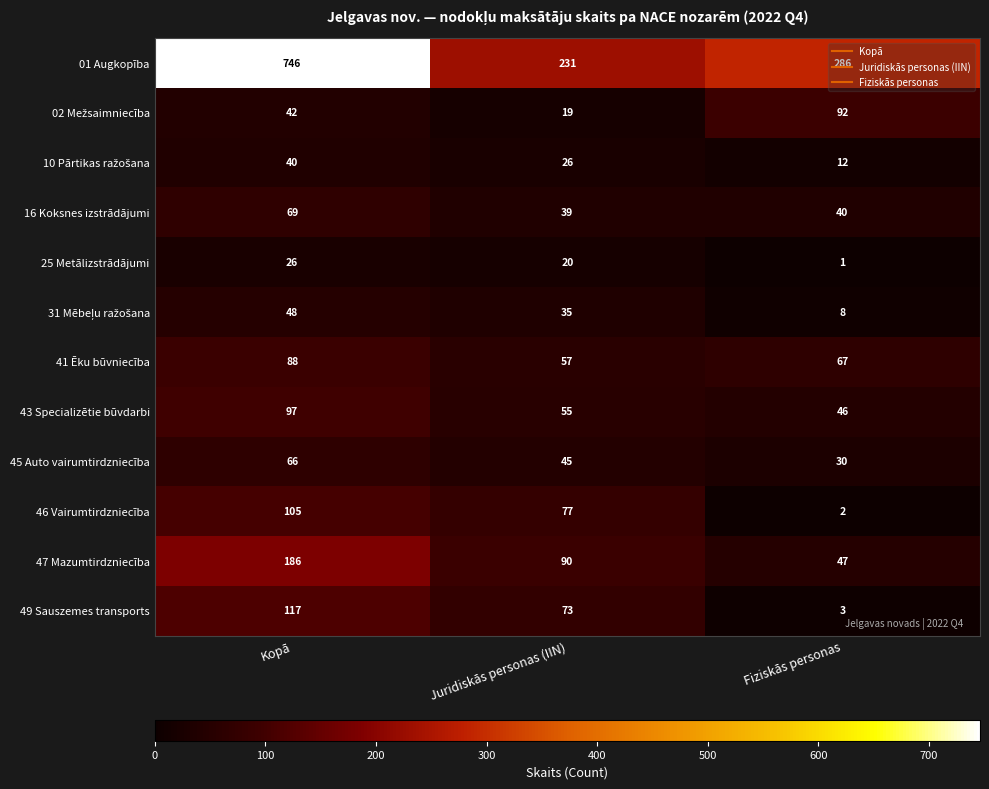

The value of 49 Sauszemes transports at Kopā is 117. True or false?

True